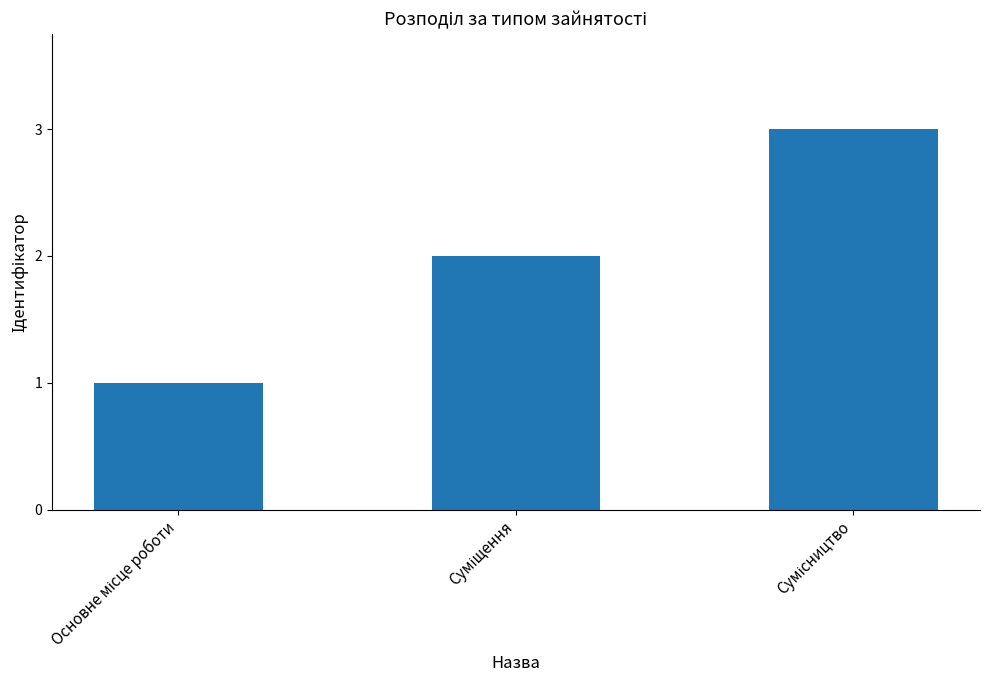

Reading left to right, list all the values displayed in this chart.

1	2	3